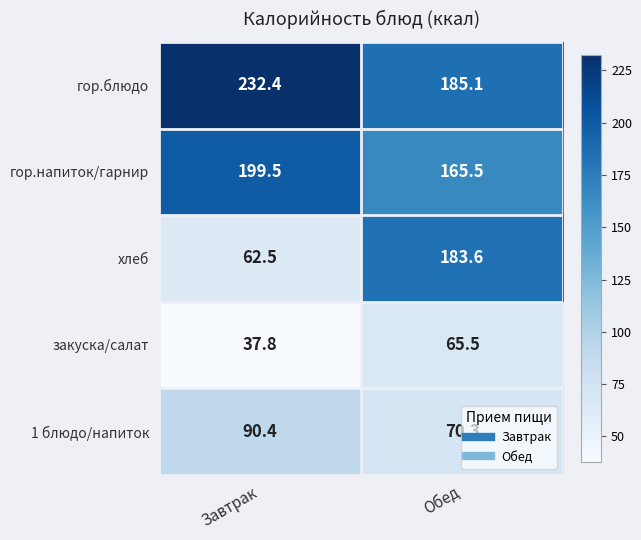

What is the difference between the highest and lowest values at Завтрак?

194.6